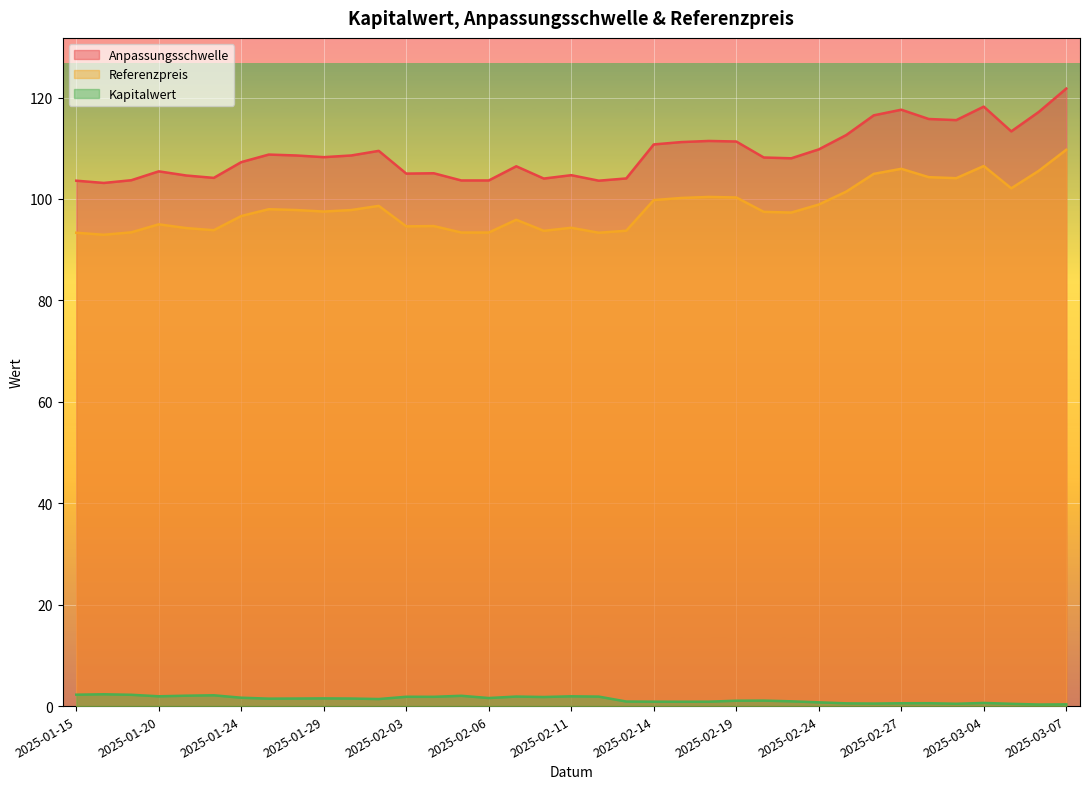

At which category does the chart reach its minimum across all series?

2025-03-06